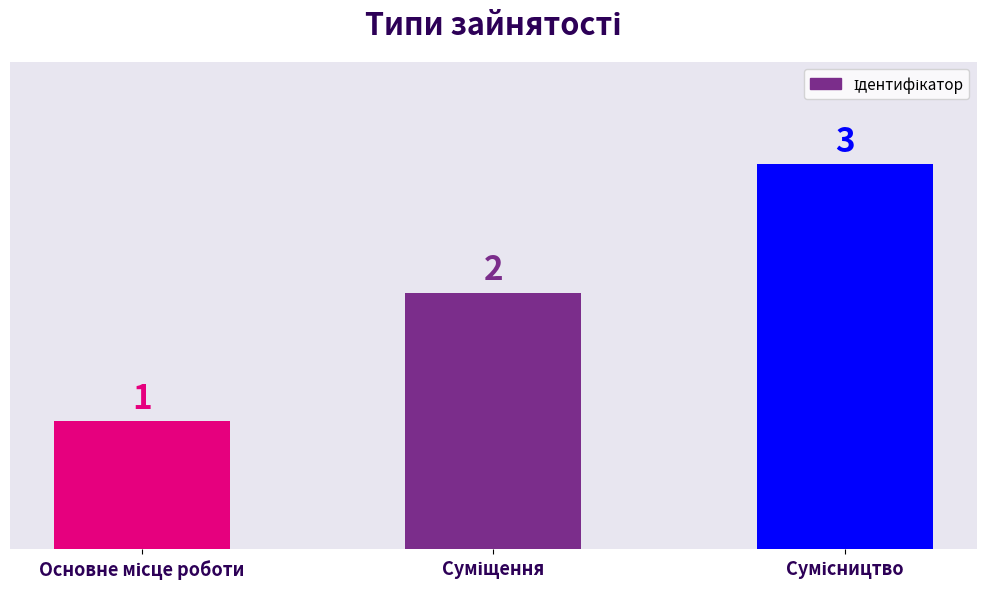

How many values are below 2?

1